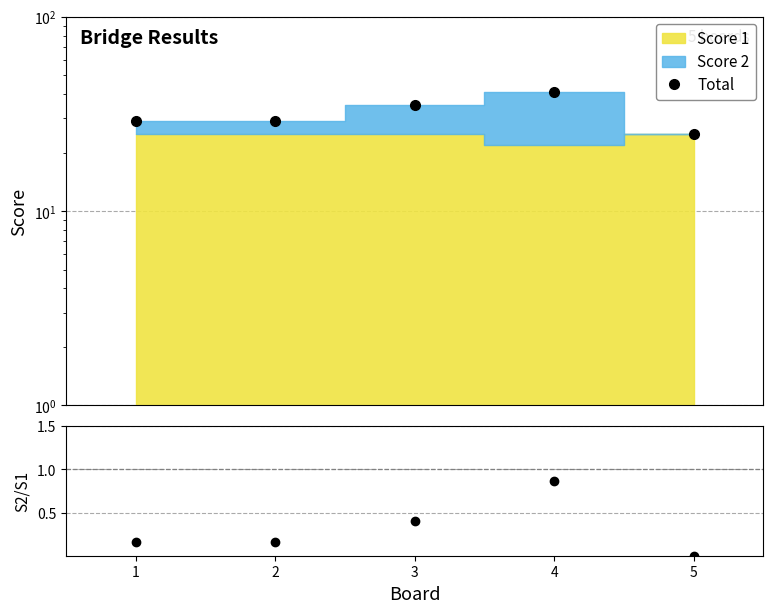

Which series has the widest spread of values?

Total